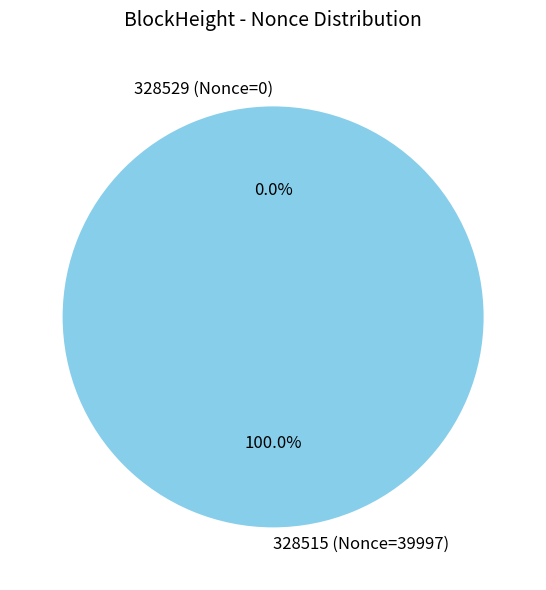

To the nearest percent, what is the difference between the 328515 and 328529 slice percentages?

100%